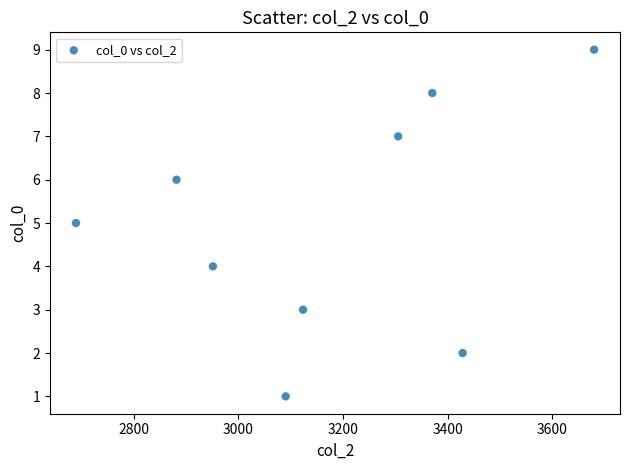

What is the average Y value?

5